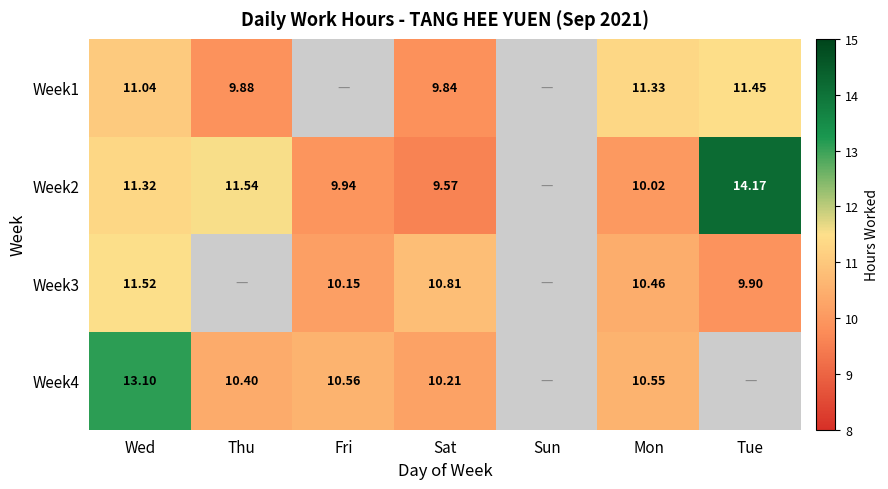

What is the maximum value shown in the chart?

14.2